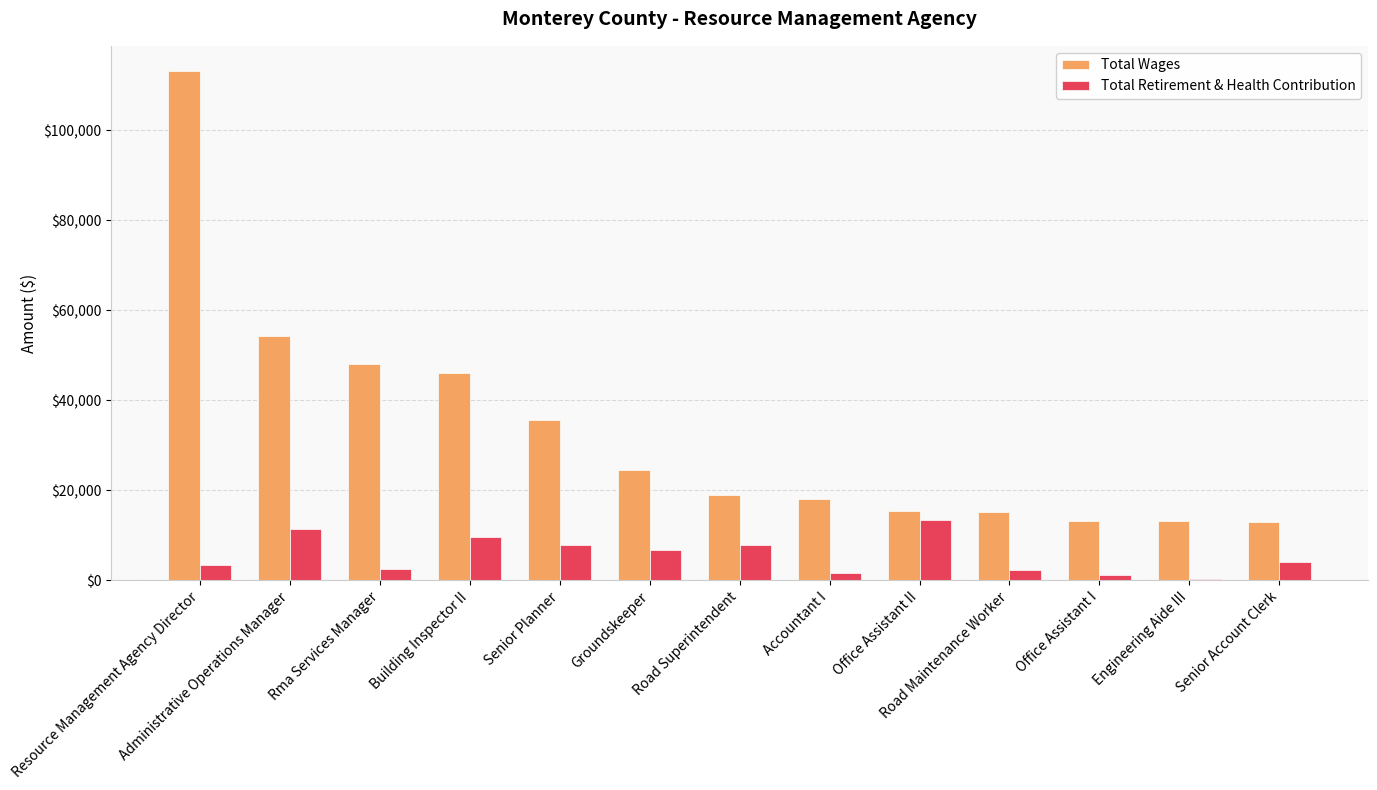

What is the greatest value displayed?

113163